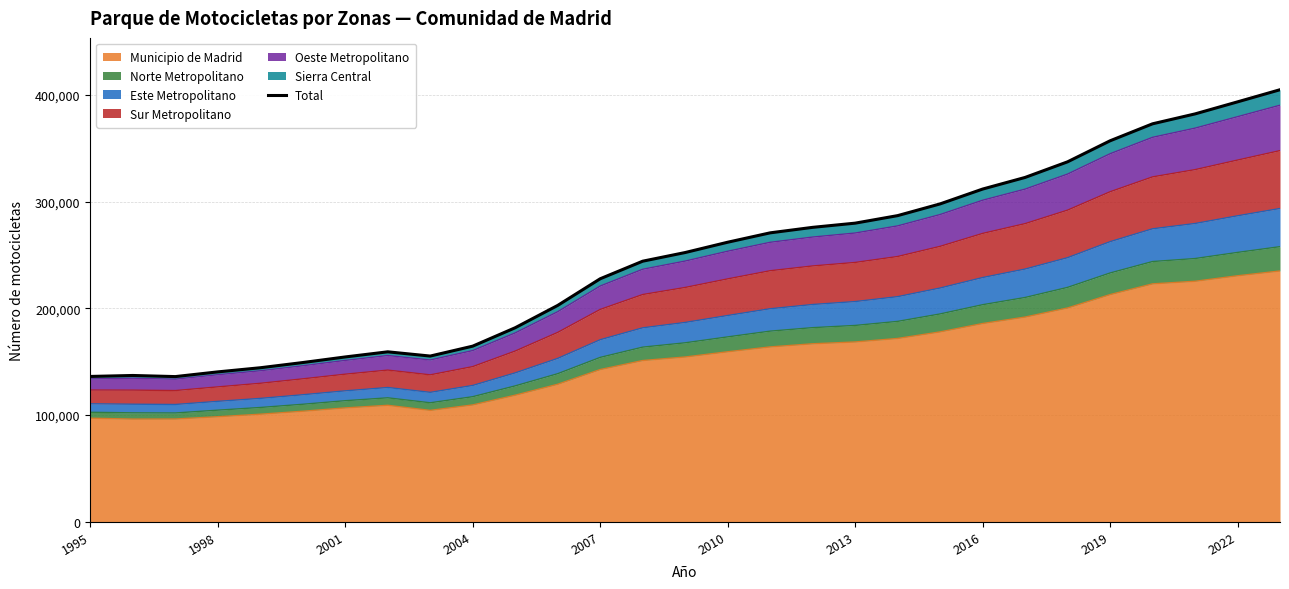

What is the highest value of the Municipio de Madrid series?

234936